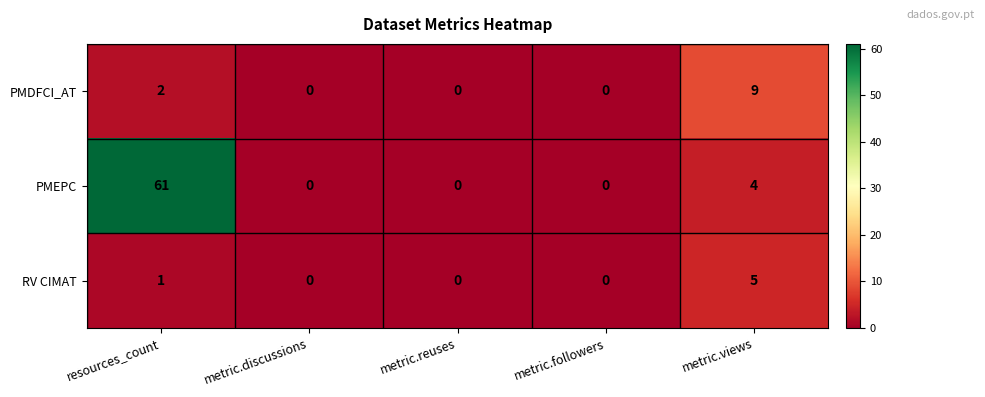

What is the spread (max minus min) of values at metric.views?

5